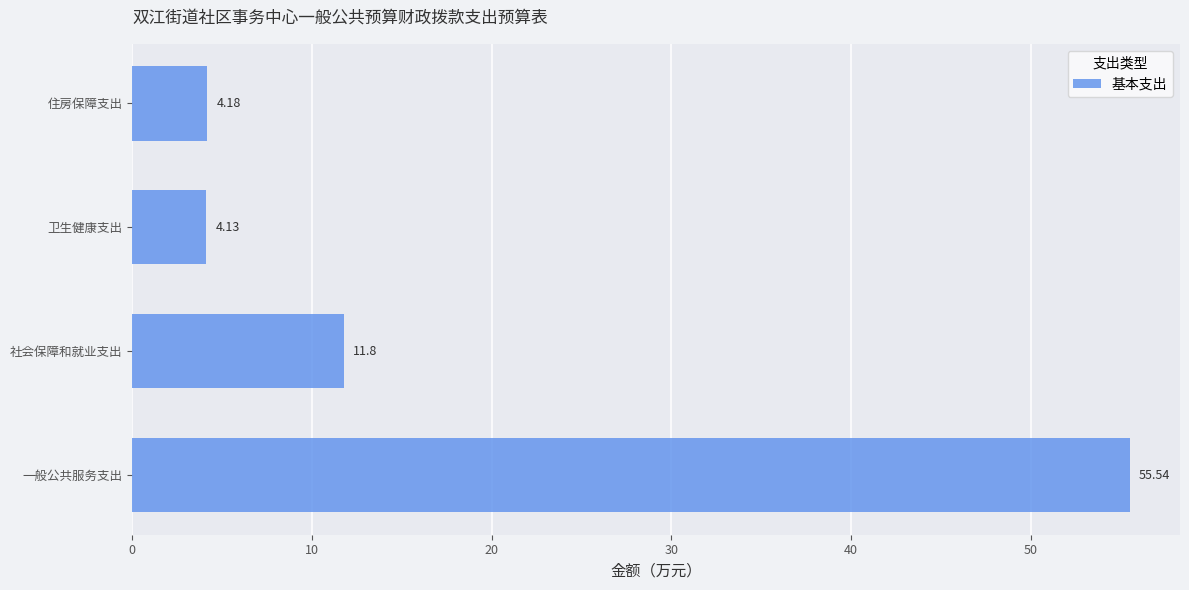

Where is the data nearest to the value 29?

社会保障和就业支出